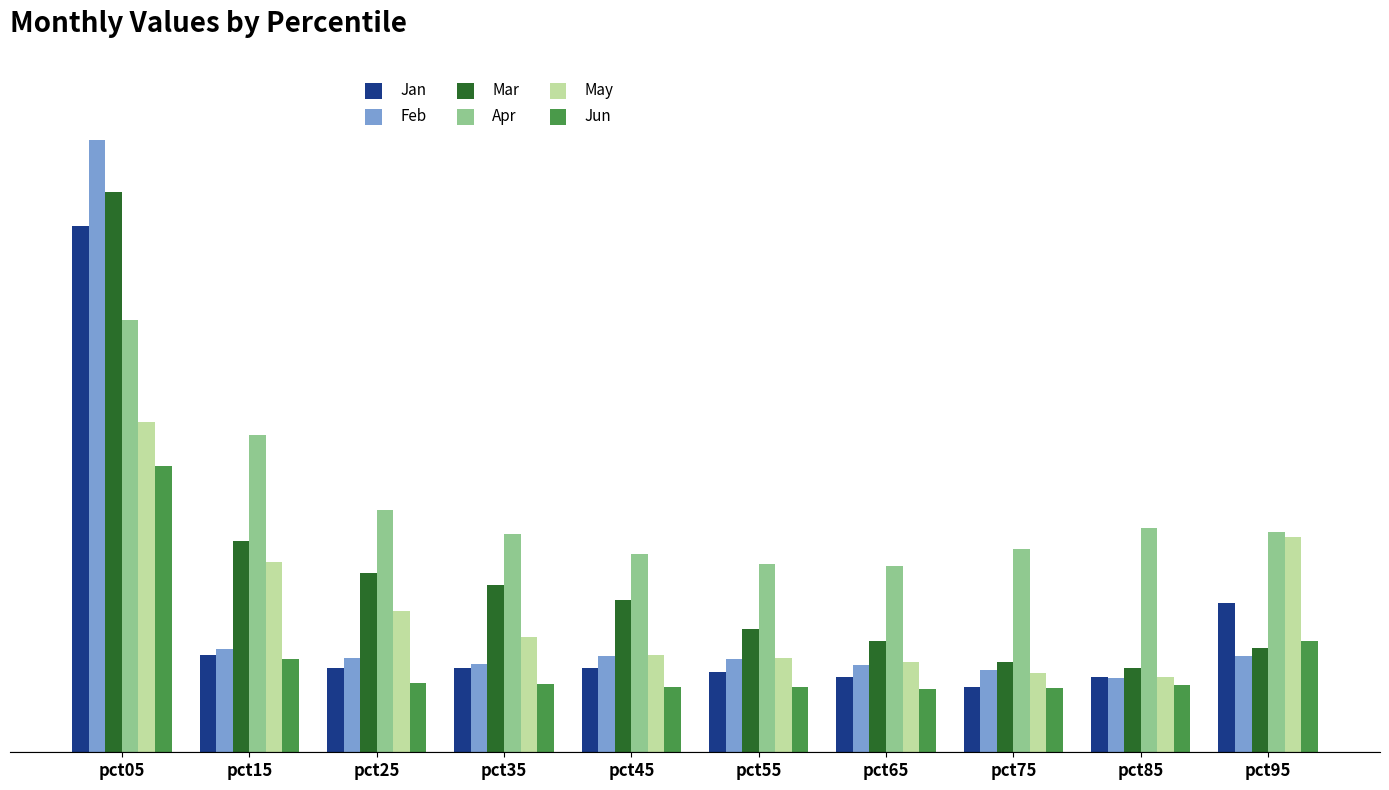

Does the chart contain stacked bars?

No